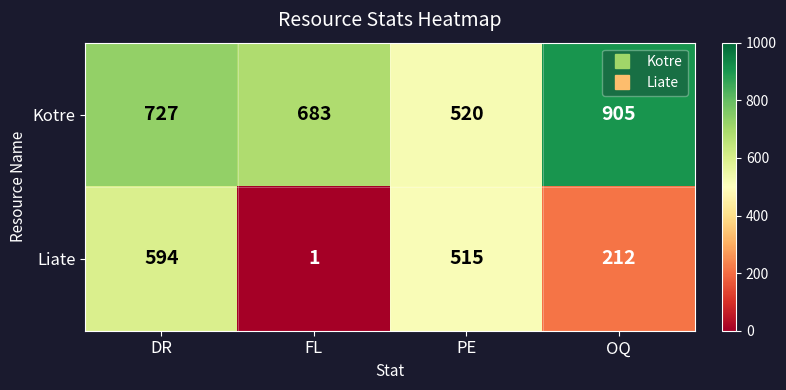

Read the Kotre value at OQ.

905